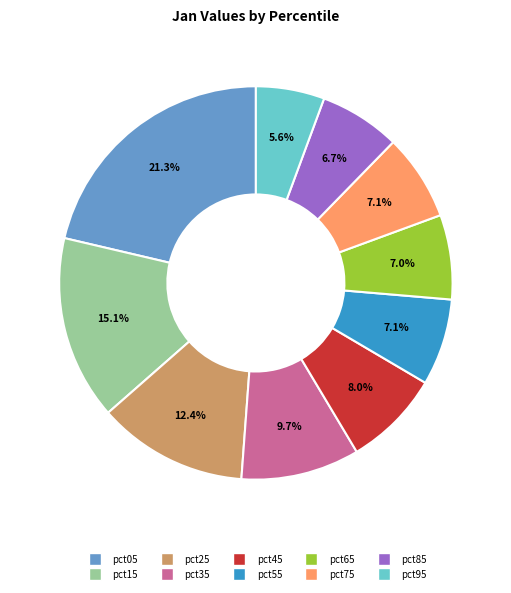

Which category has the biggest portion of the pie?

pct05